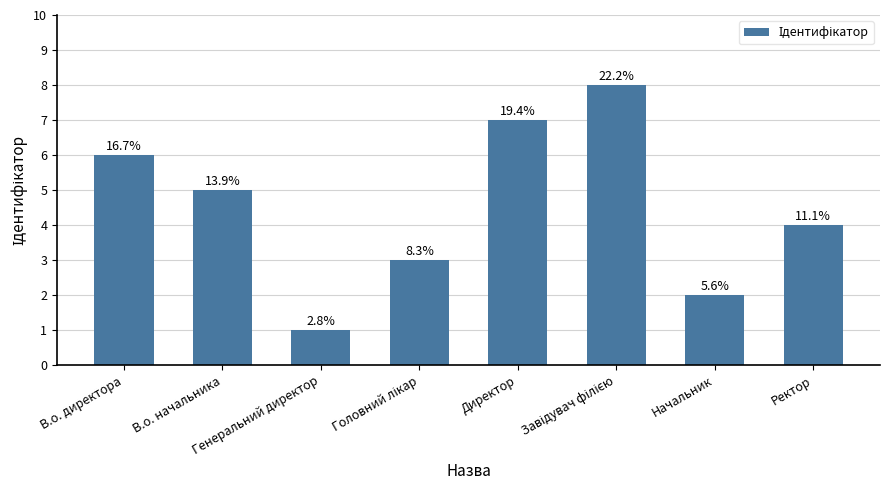

List the labels in order of value, largest first.

Завідувач філією, Директор, В.о. директора, В.о. начальника, Ректор, Головний лікар, Начальник, Генеральний директор